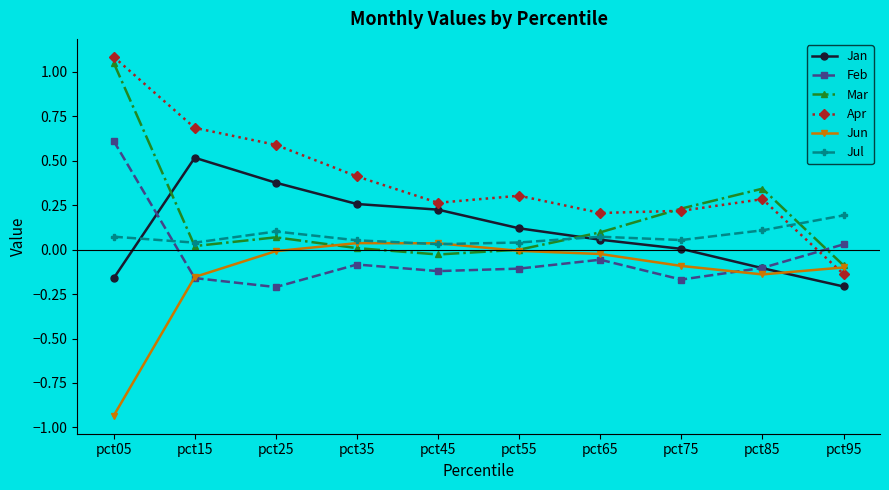

How many intersections are there between Mar and Feb?

1